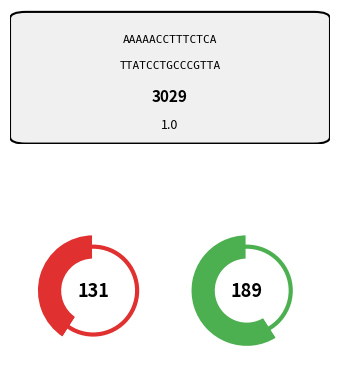

Is 11 the majority of the pie?

No